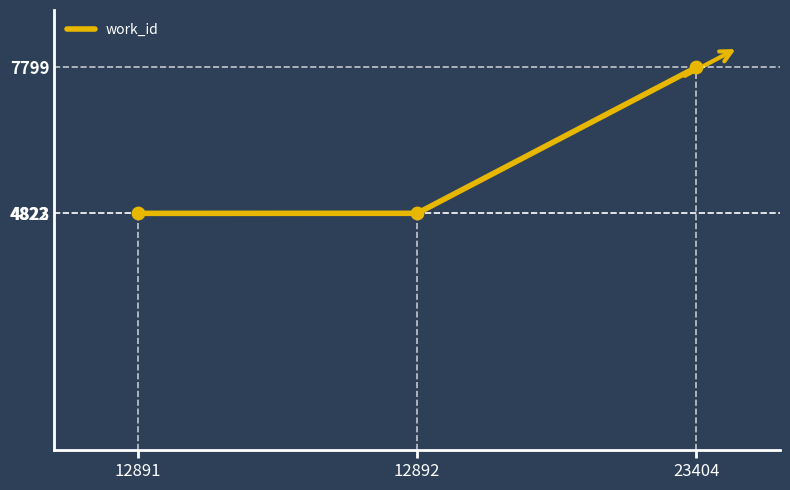

Between 12891 and 23404, which is larger?

23404